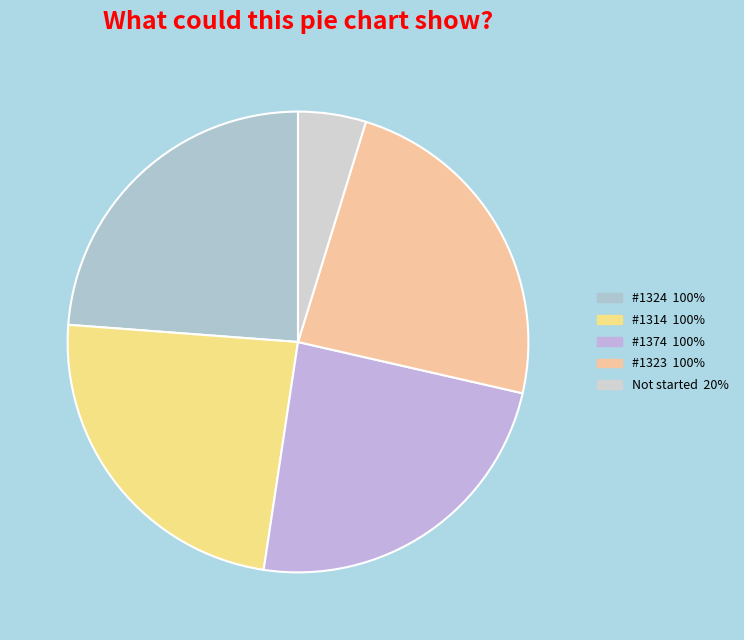

How many segments does this pie chart have?

5